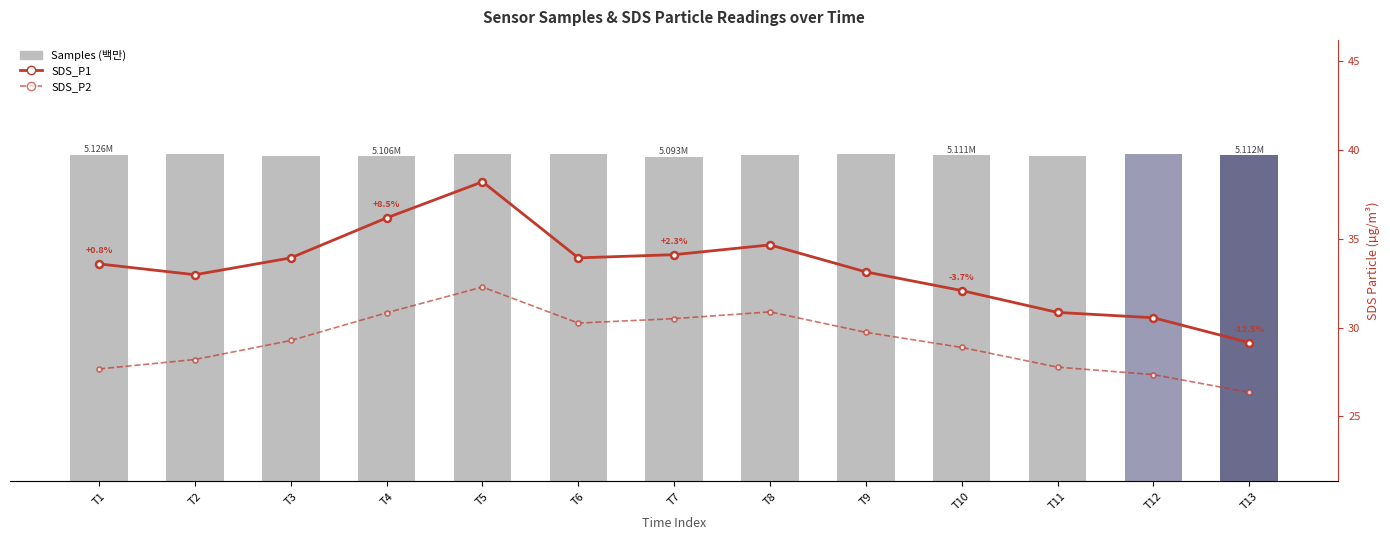

Reading right to left, what are all the values shown in this chart?

Samples (M): 5.1	5.1	5.1	5.1	5.1	5.1	5.1	5.1	5.1	5.1	5.1	5.1	5.1
SDS_P1: 29.1	30.6	30.9	32.1	33.1	34.6	34.1	33.9	38.2	36.2	33.9	33.0	33.6
SDS_P2: 26.4	27.4	27.8	28.9	29.7	30.9	30.5	30.2	32.3	30.8	29.3	28.2	27.7